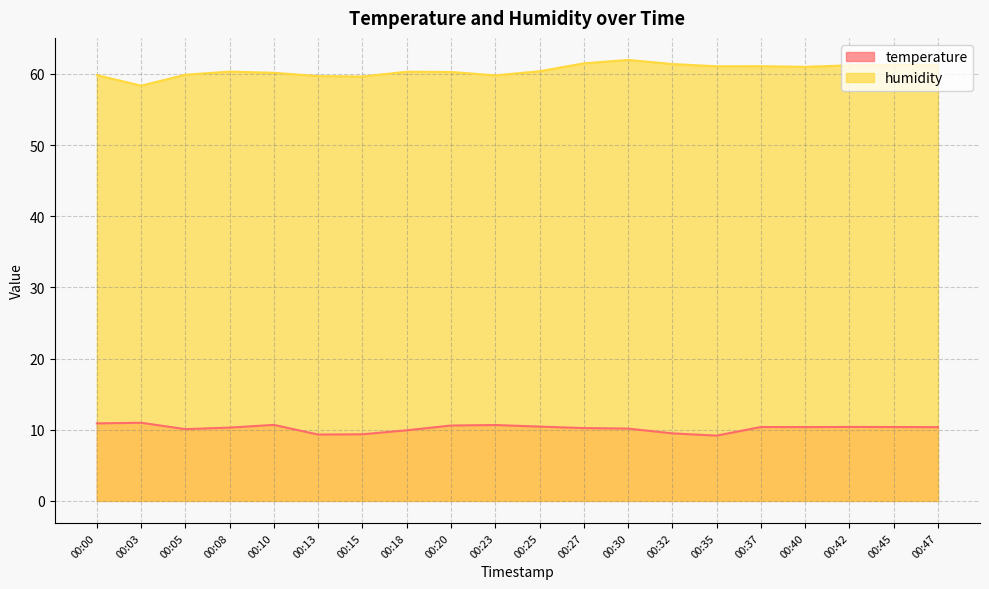

Is it true that temperature equals 10.4 at 00:47?

True